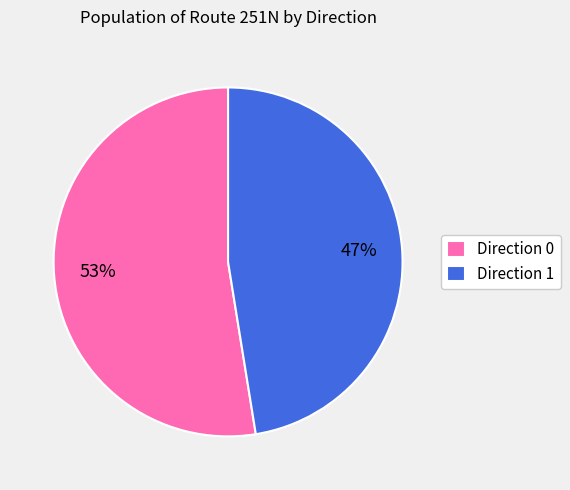

Does any single category account for the majority?

Yes